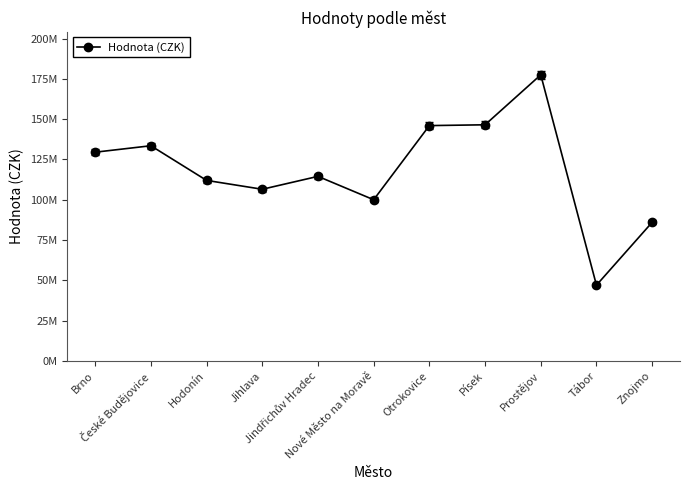

True or false: the data shows 55097336 at Písek.

False